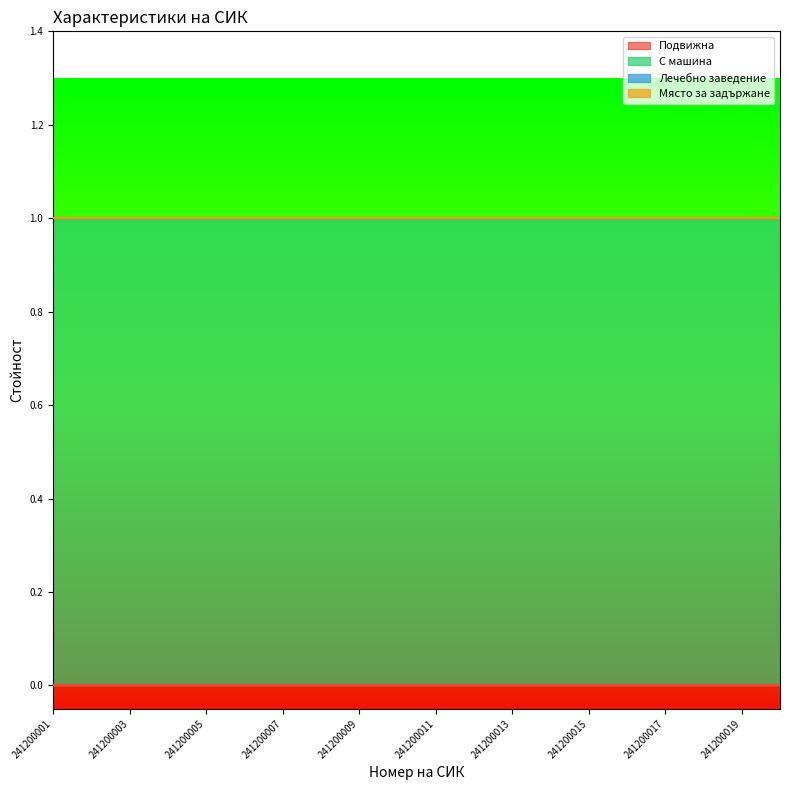

Rank the categories by Подвижна value from highest to lowest.

241200001, 241200002, 241200003, 241200004, 241200005, 241200006, 241200007, 241200008, 241200009, 241200010, 241200011, 241200012, 241200013, 241200014, 241200015, 241200016, 241200017, 241200018, 241200019, 241200020